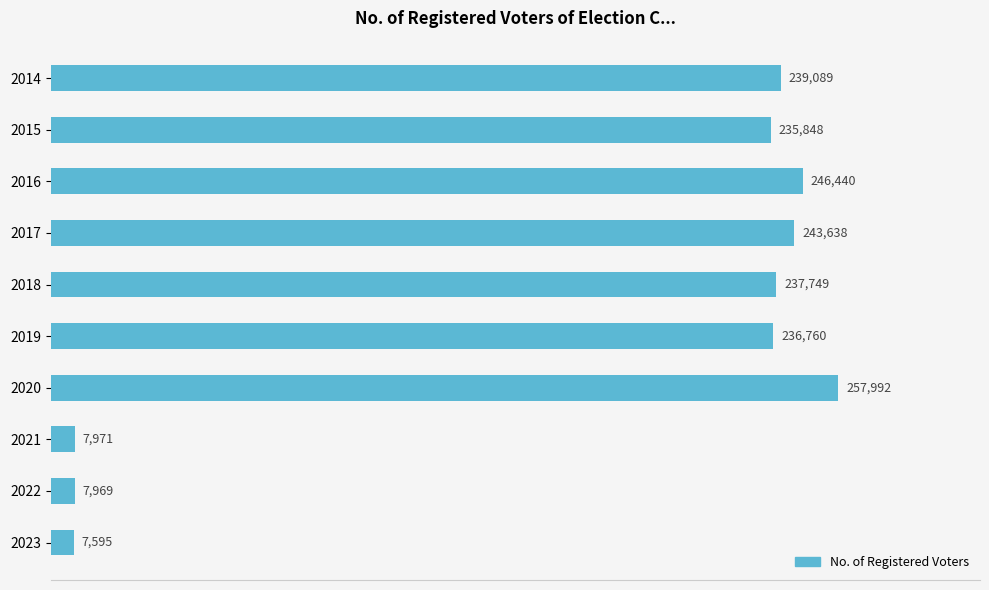

Count the number of categories in the chart.

10